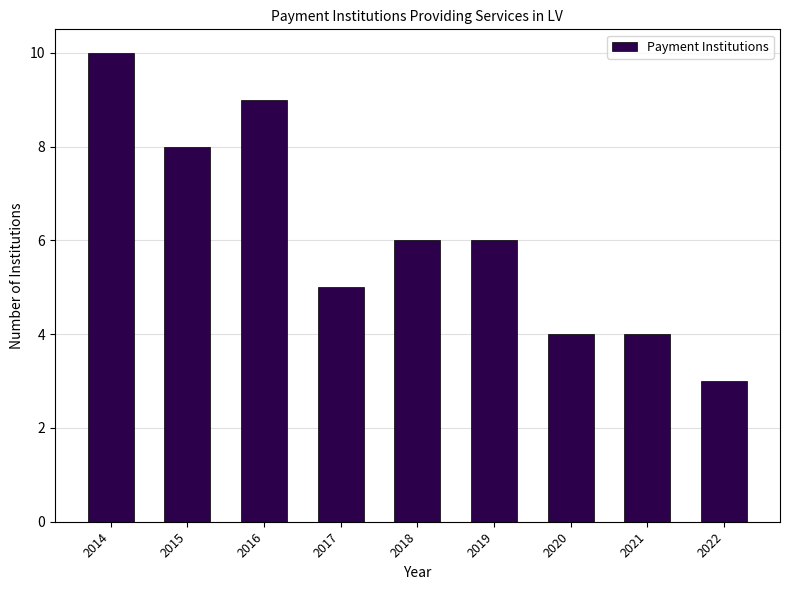

At which category does the chart reach its minimum across all series?

2022